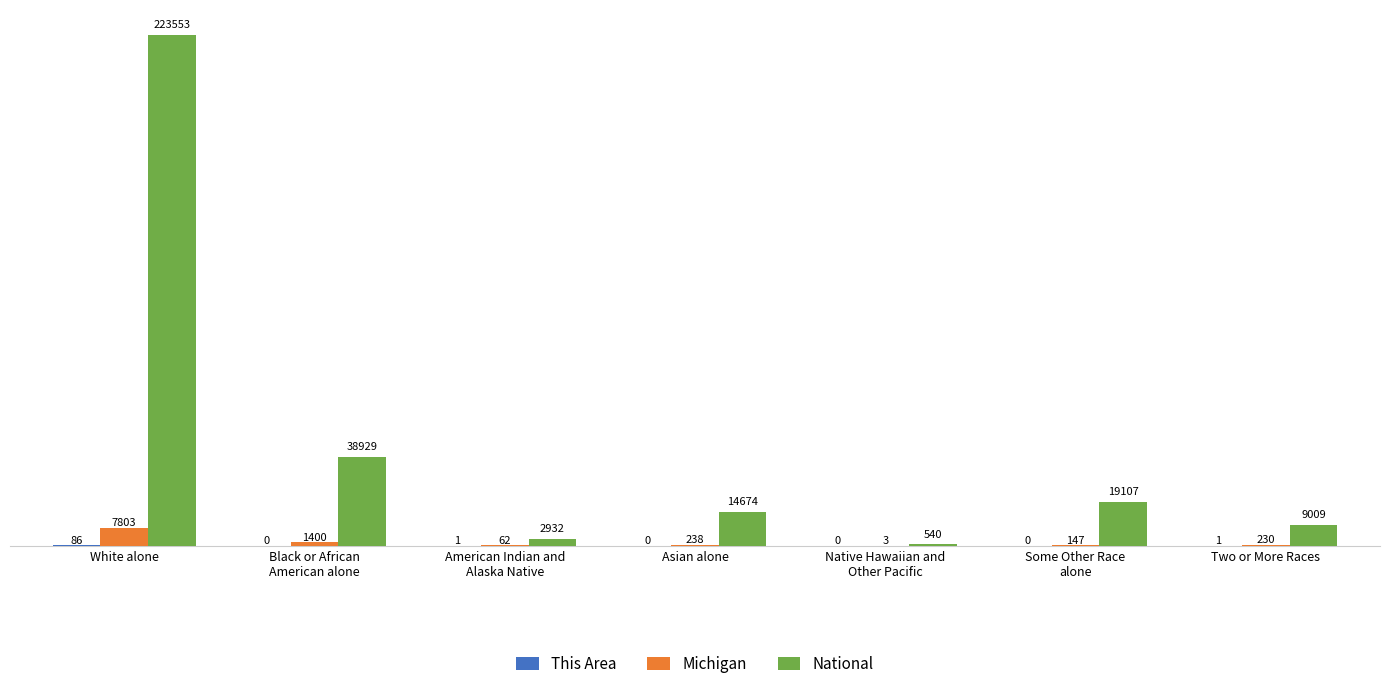

At which label does Michigan reach its peak?

White alone